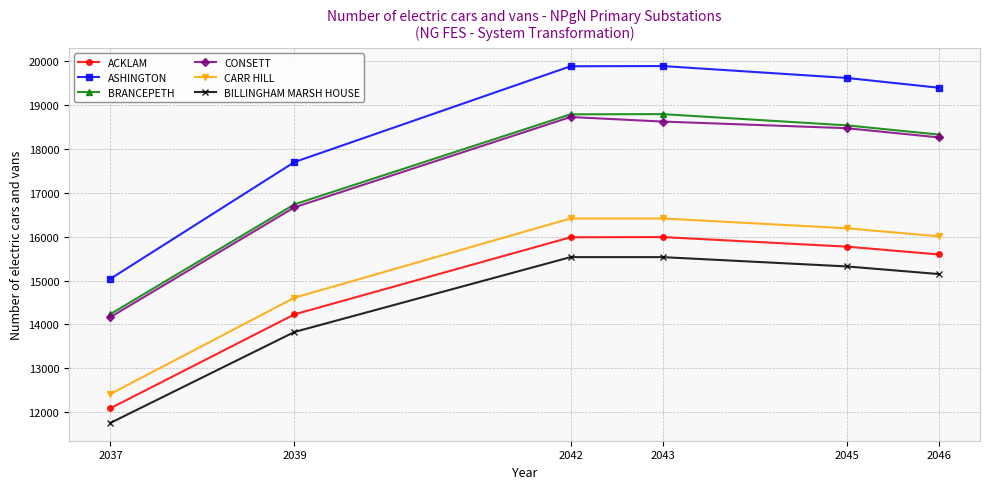

What is the smallest value displayed?

11752